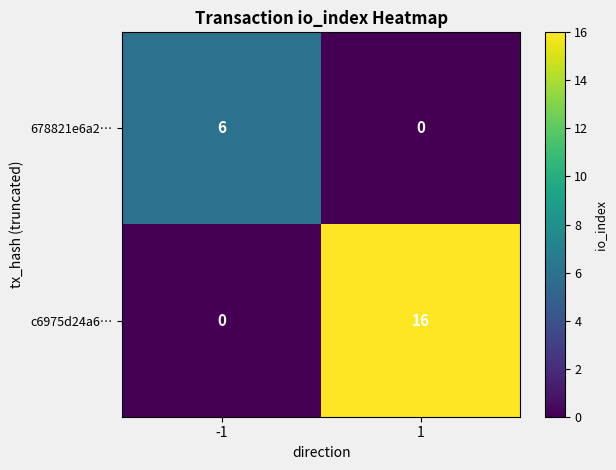

What is the approximate value of 678821e6a2… at -1?

6